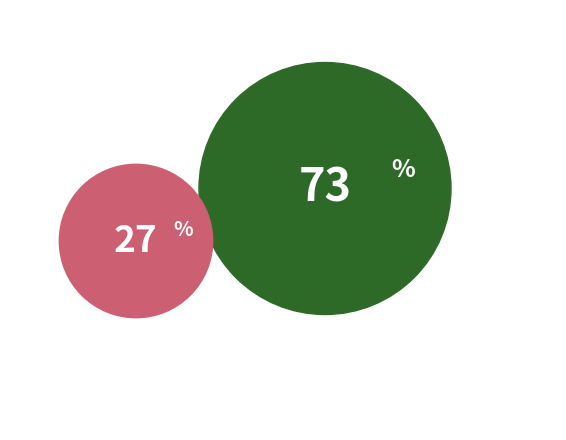

To the nearest percent, what is the difference between the ROSEDALE RAILWAY STATION COMPLEX and QUEENSCLIFF RAILWAY STATION slice percentages?

46%